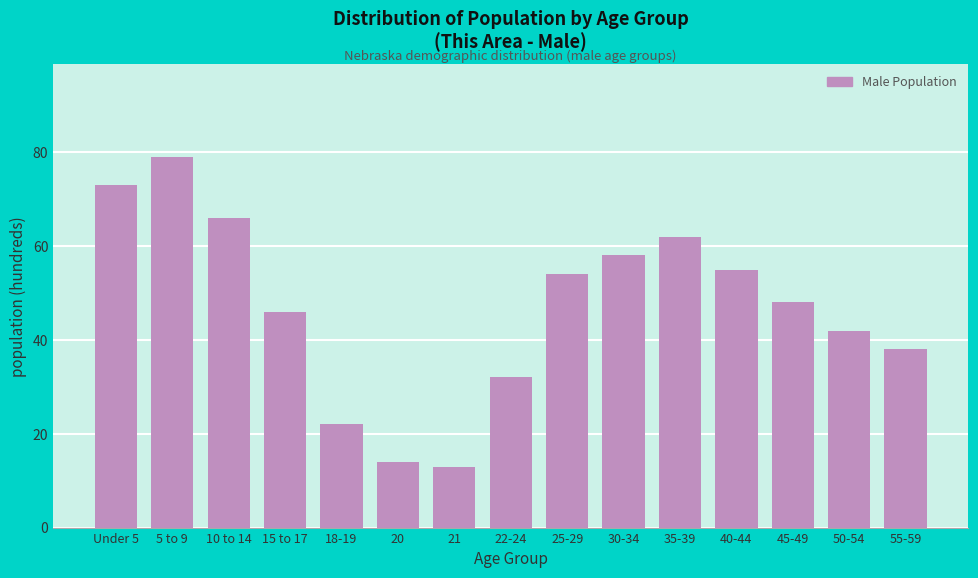

Reading left to right, what are all the values shown in this chart?

73	79	66	46	22	14	13	32	54	58	62	55	48	42	38